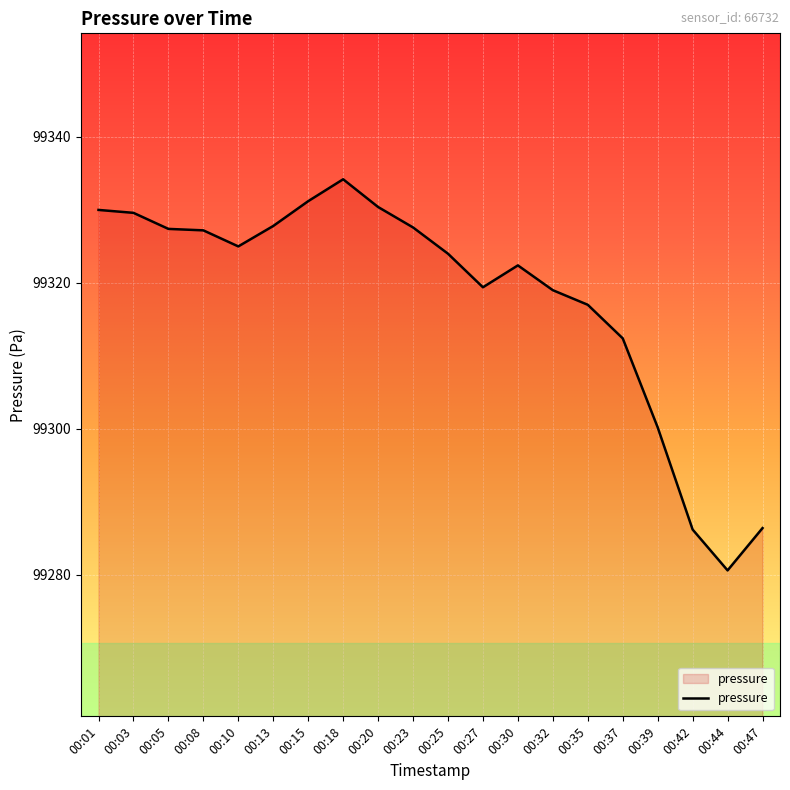

How many lines are shown in the chart?

1